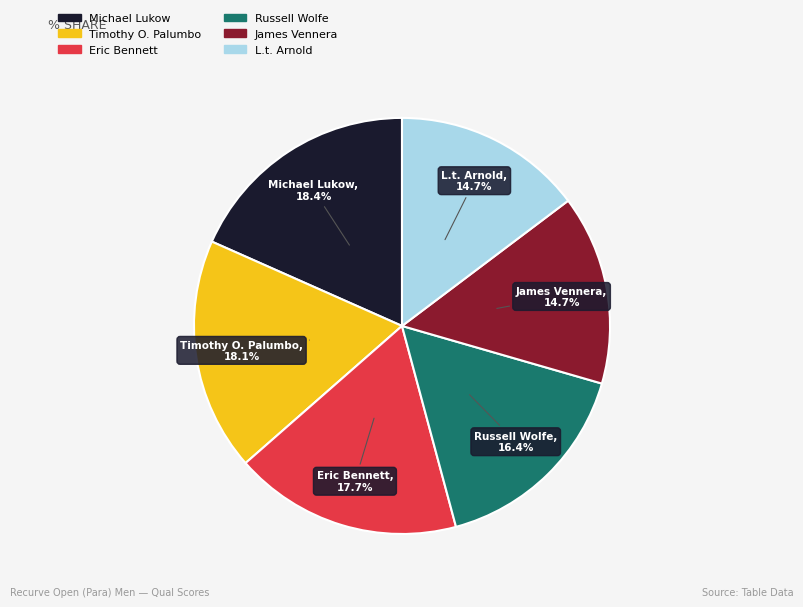

Count the number of slices in the pie.

6